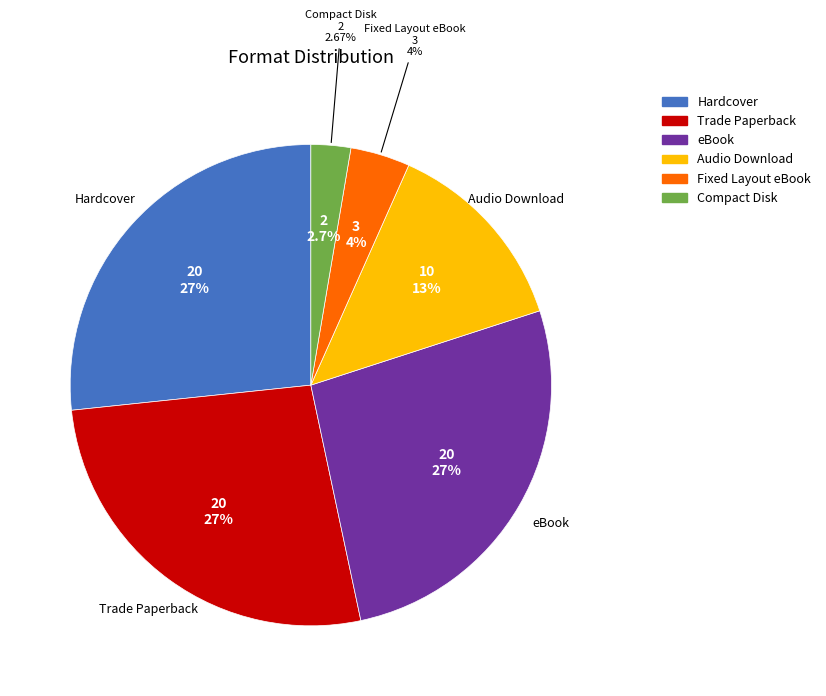

Is it true that Hardcover is 39% of the pie?

False